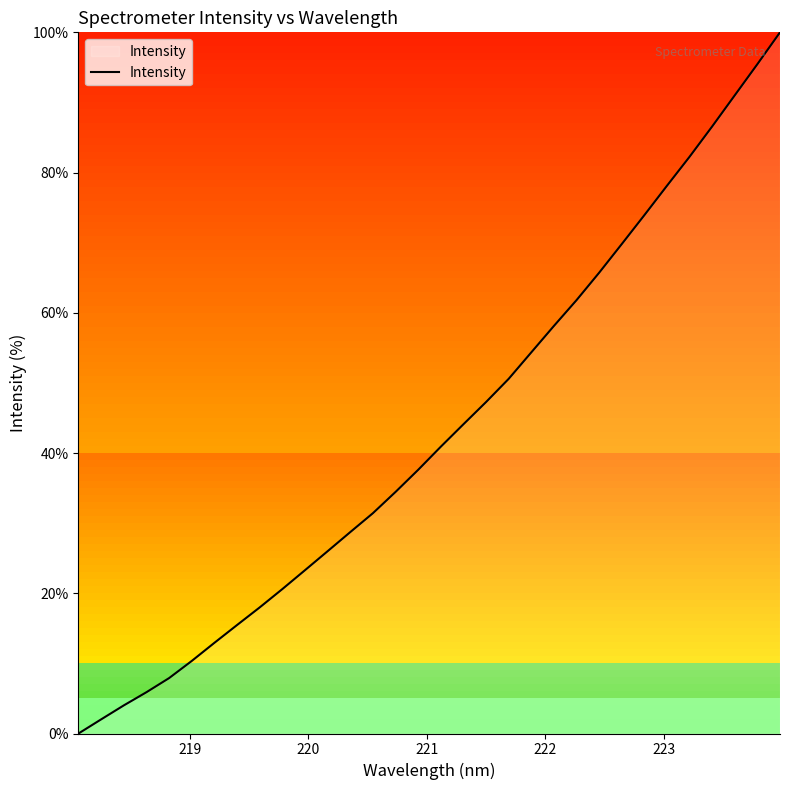

What is the difference between the maximum and minimum values?

100.0